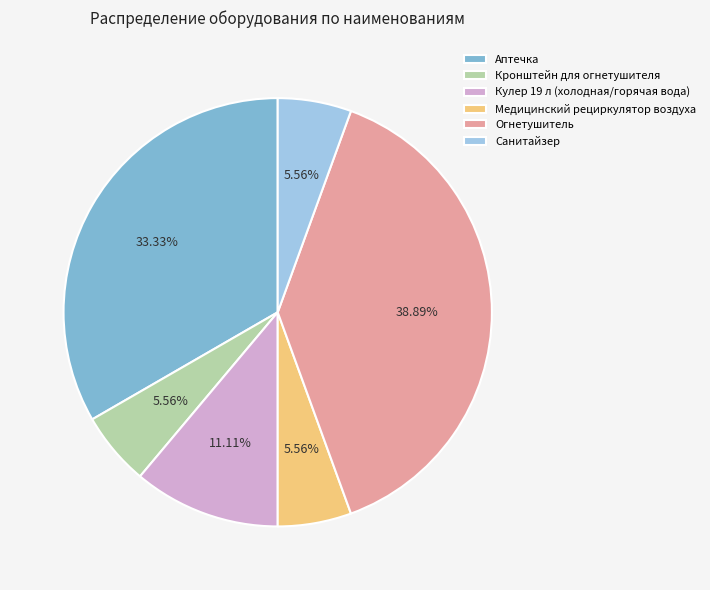

To the nearest percent, what is the combined percentage of Аптечка and Медицинский рециркулятор воздуха?

39%